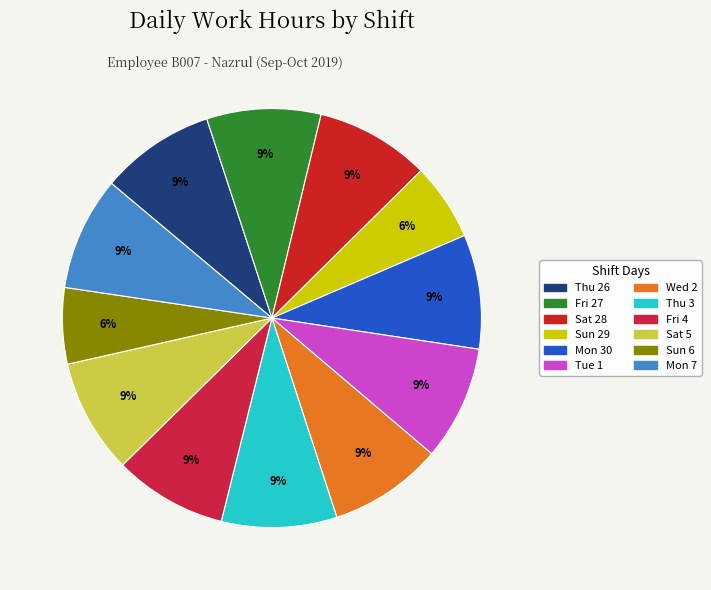

How many segments does this pie chart have?

12